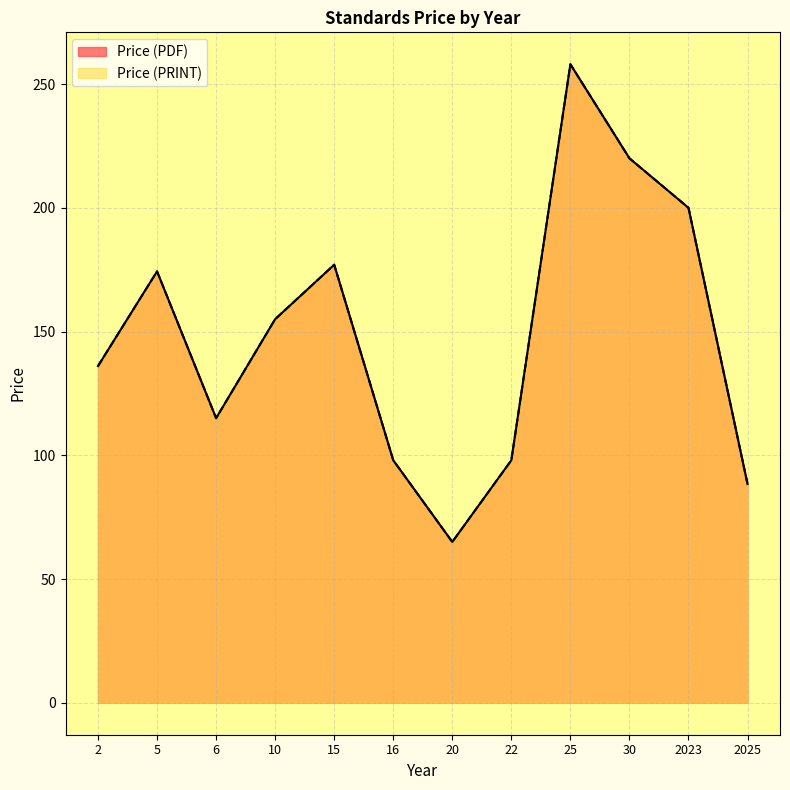

Is it true that Price (PRINT) equals 140.2 at 2025?

False